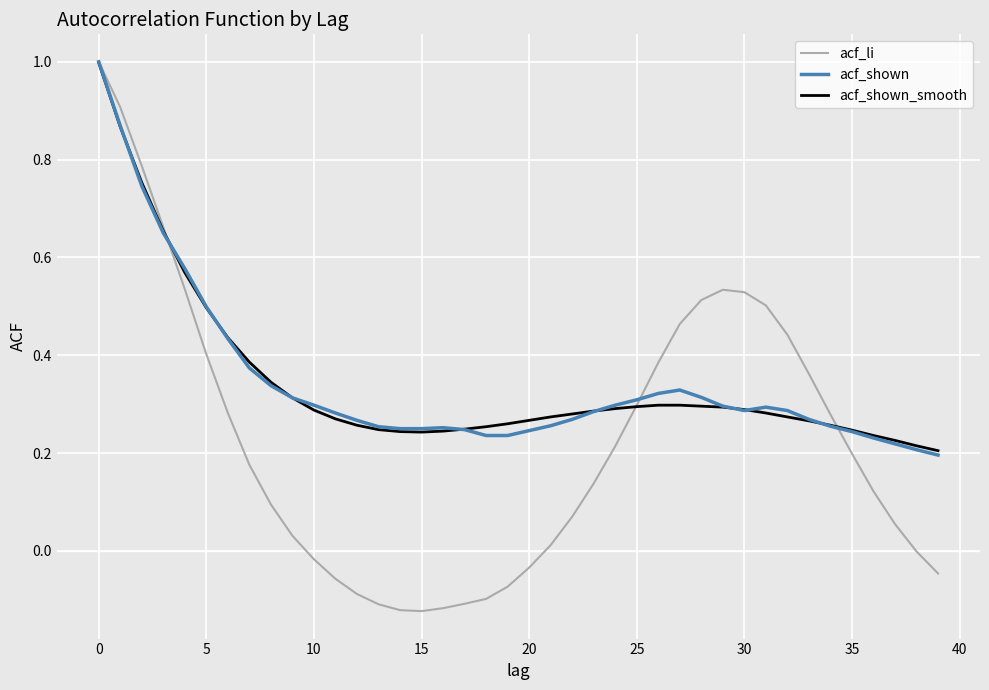

What is the highest value of the acf_shown series?

1.0